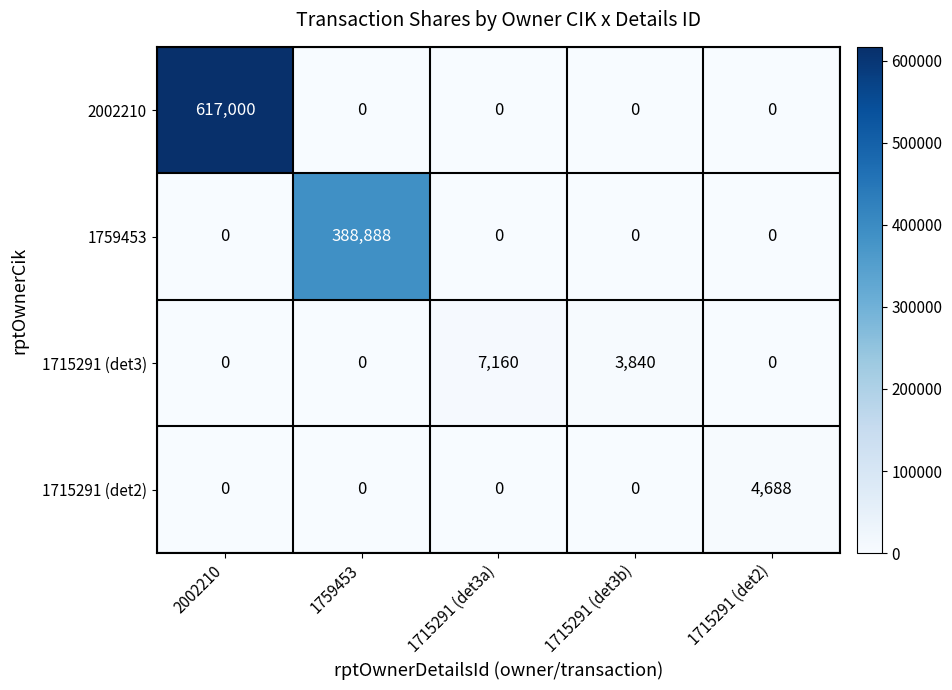

Count the number of categories in the chart.

5